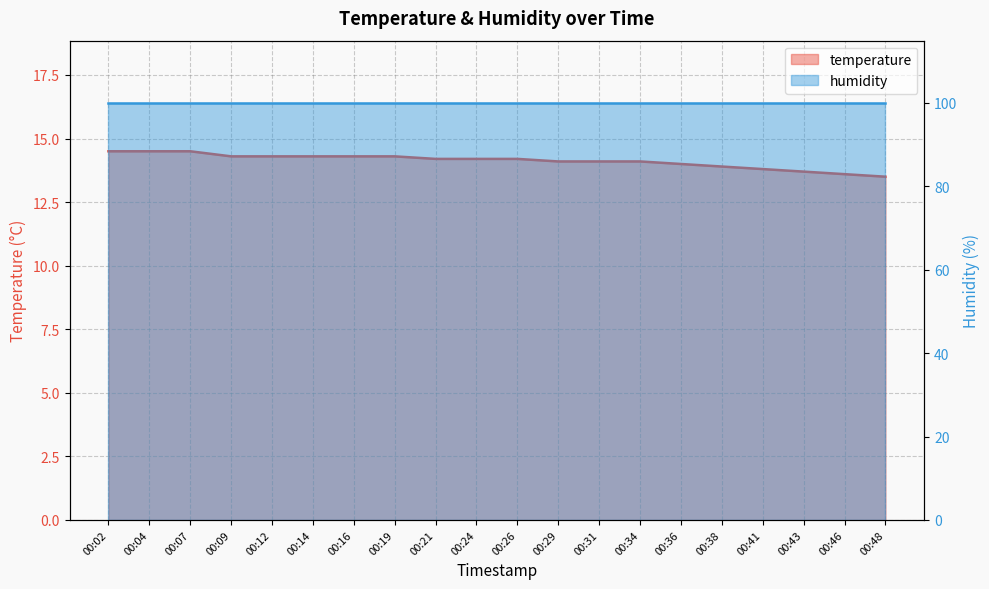

What is the average value?

14.1